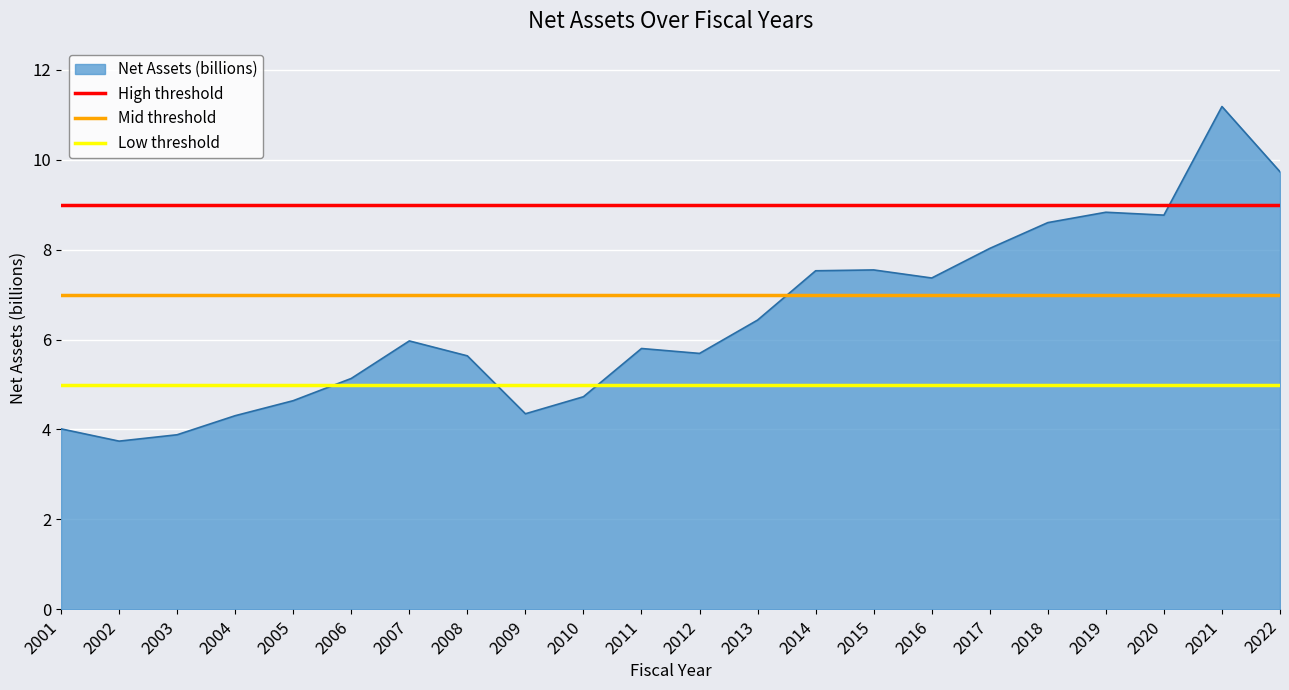

Which category has the highest value in the Net Assets (billions) series?

2021